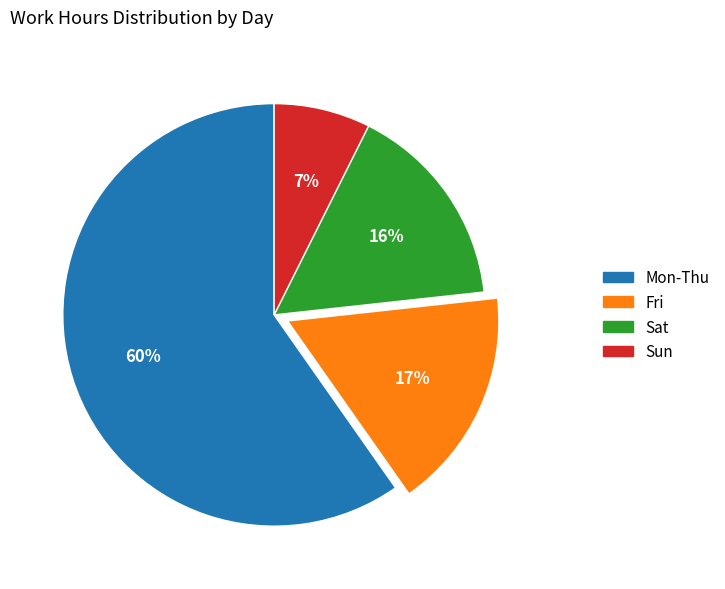

Does any single category account for the majority?

Yes